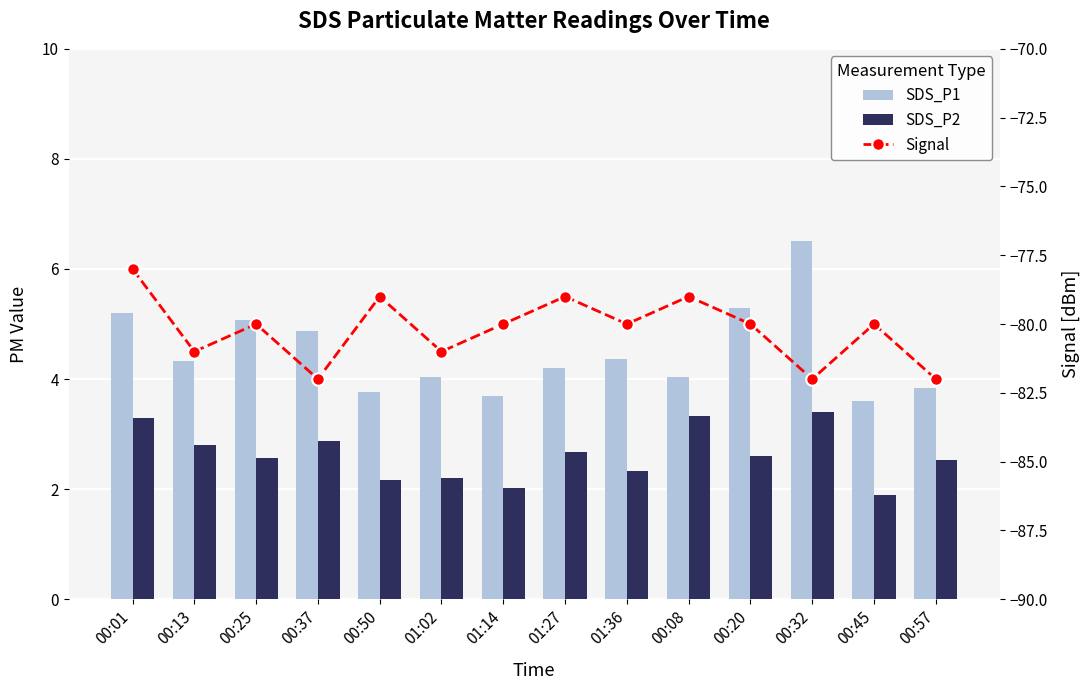

The value of SDS_P1 at 00:01 is 5.2. True or false?

True